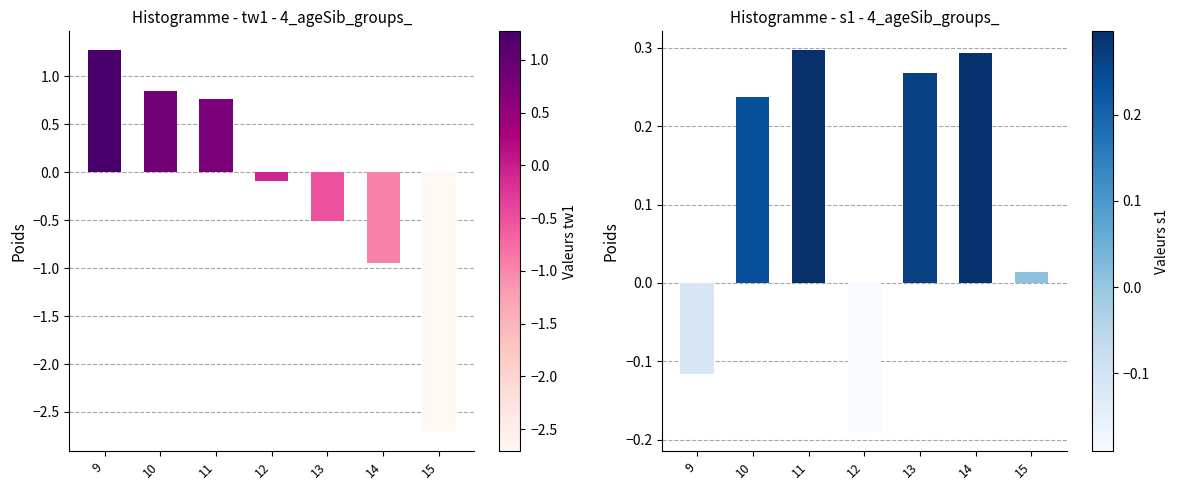

The value of Histogramme - s1 - 4_ageSib_groups_ at 15 is 0.0. True or false?

True